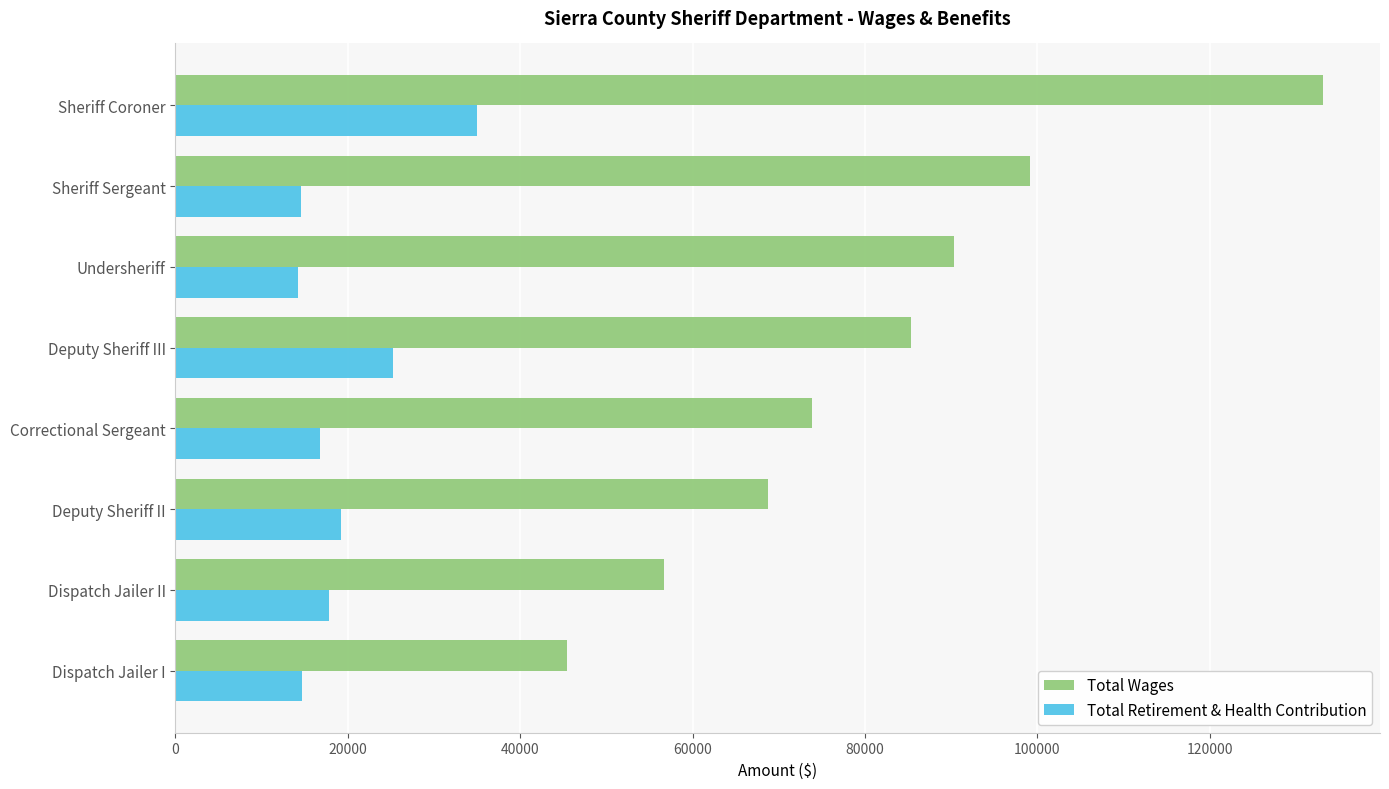

List the labels in order of Total Wages value, smallest first.

Dispatch Jailer I, Dispatch Jailer II, Deputy Sheriff II, Correctional Sergeant, Deputy Sheriff III, Undersheriff, Sheriff Sergeant, Sheriff Coroner